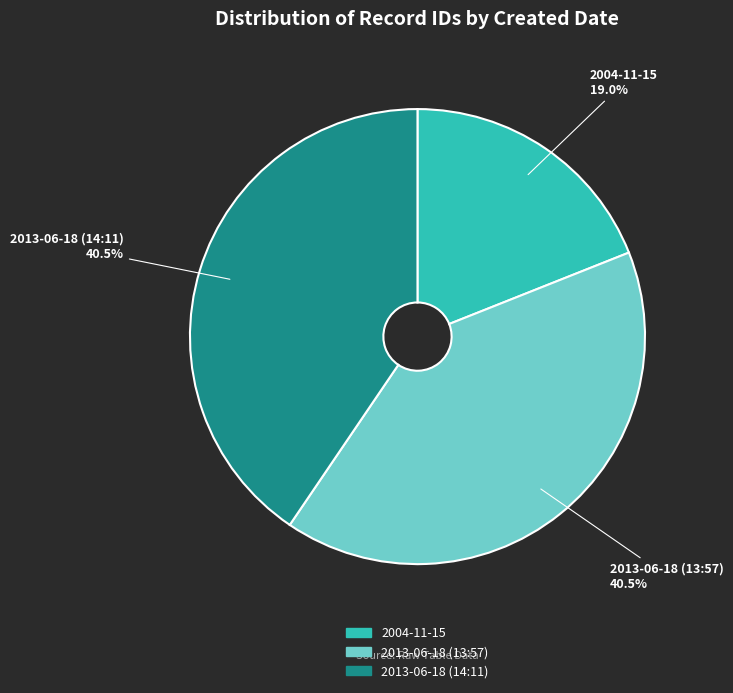

Which has a higher value, 2013-06-18 (14:11) or 2004-11-15?

2013-06-18 (14:11)